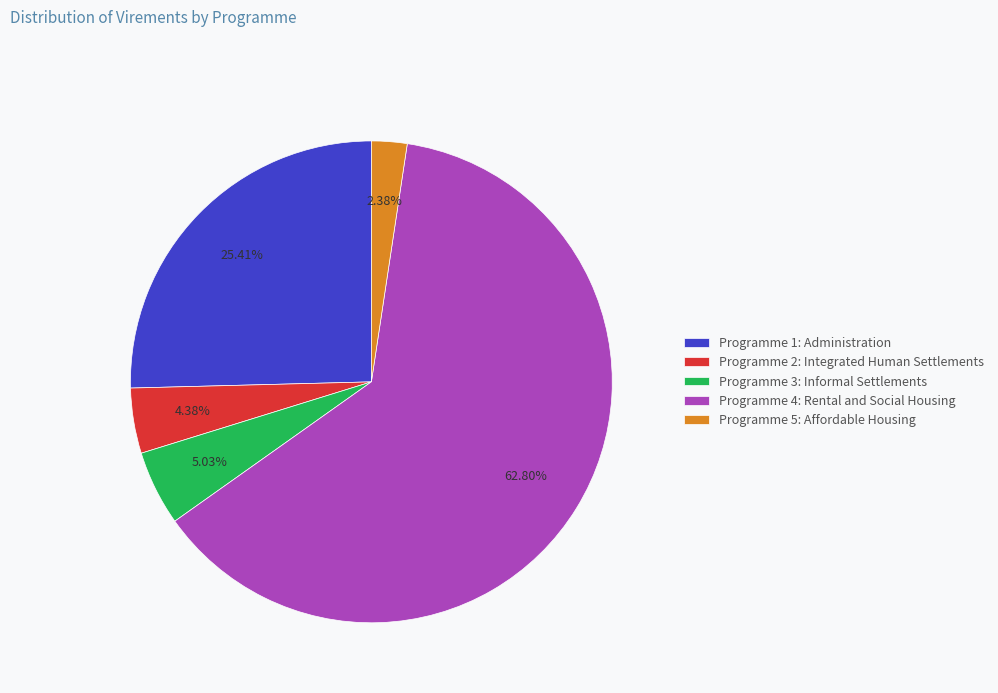

What is the smallest slice in the pie chart?

Programme 5: Affordable Housing